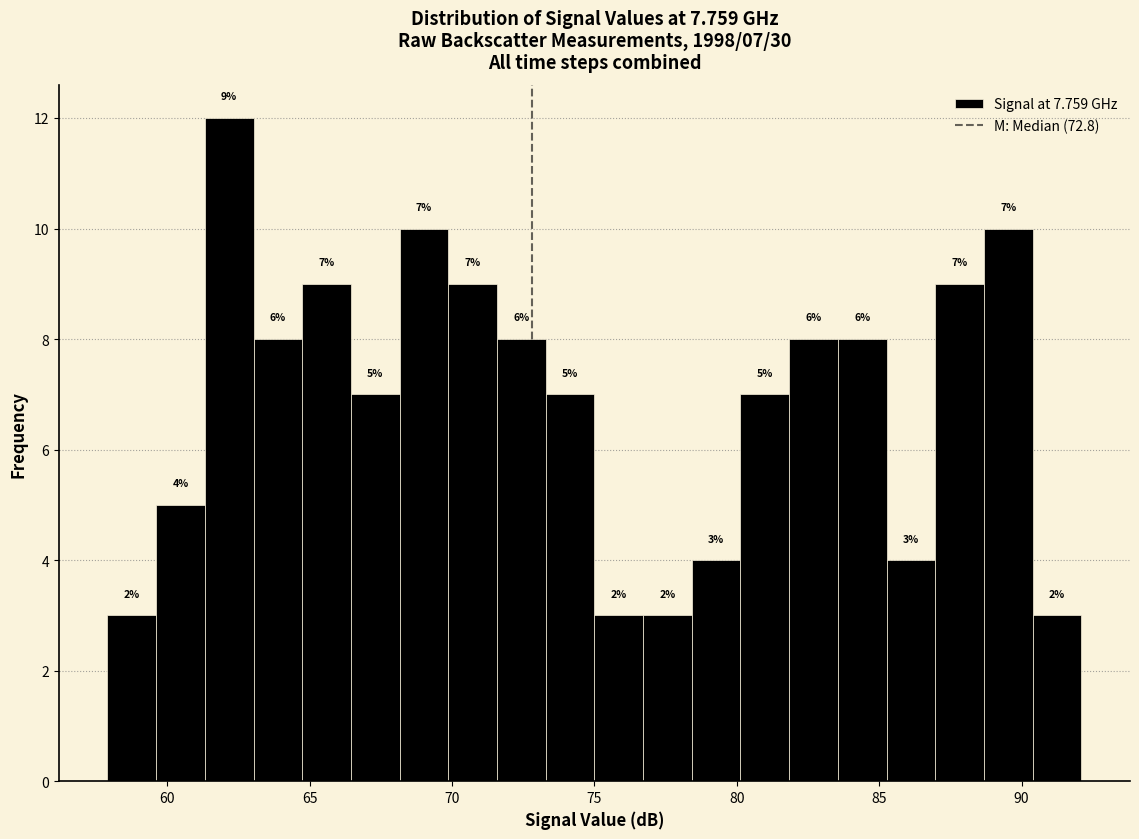

Read against the x-axis, roughly where is the centre of the tallest bar?

62.0